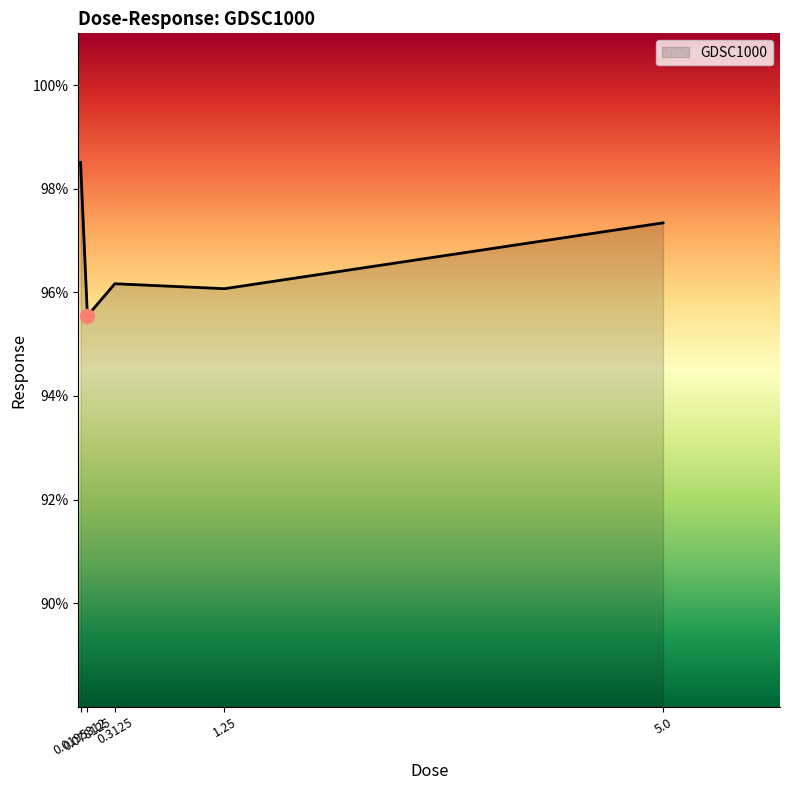

What is the maximum value shown in the chart?

98.5